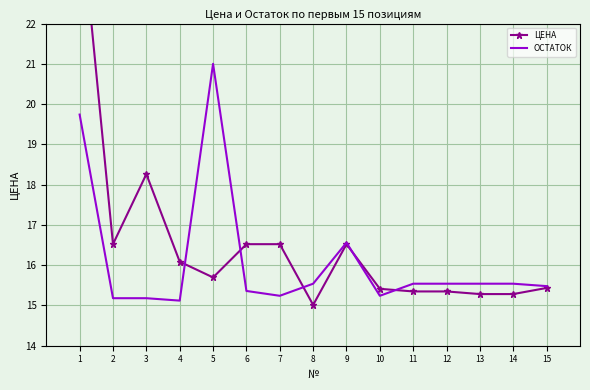

In ОСТАТОК, how many points are higher than both neighbors (excluding endpoints)?

2